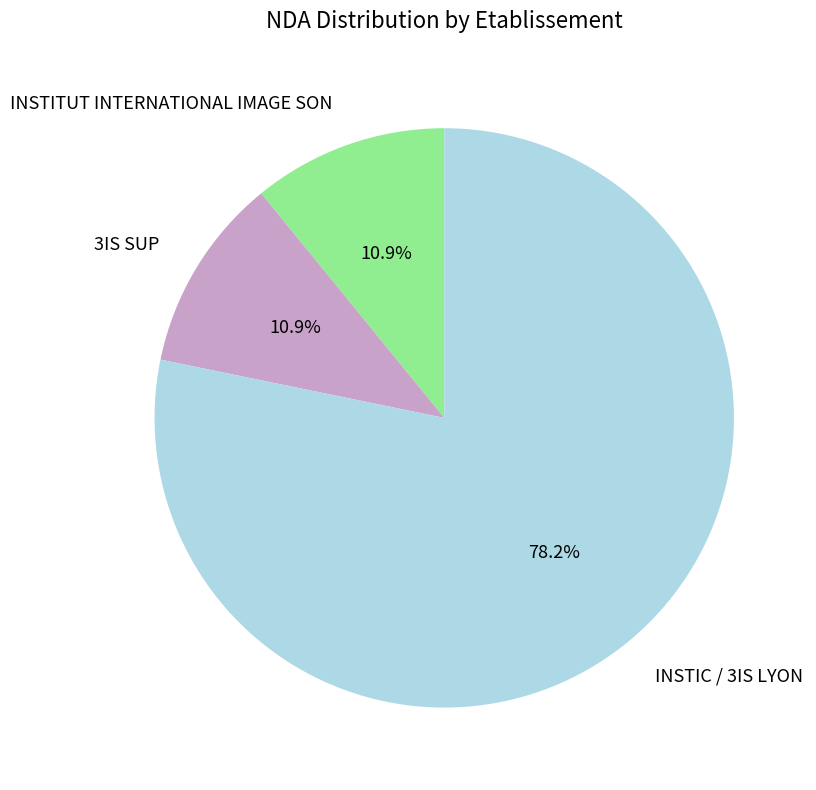

To the nearest percent, what is the combined percentage of 3IS SUP and INSTIC / 3IS LYON?

89%